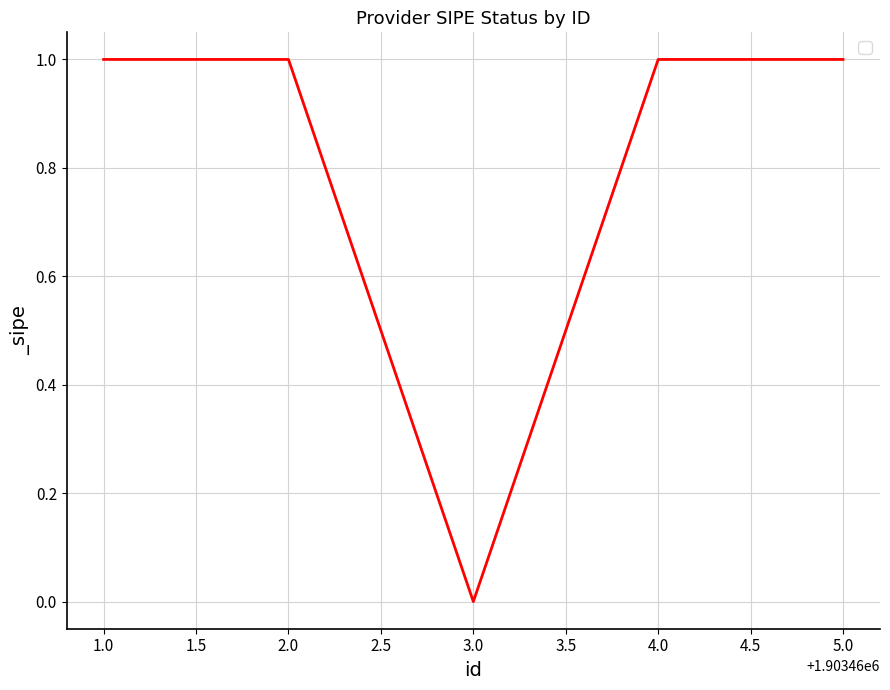

How many interior local valleys (lower than both neighbors) does the data have?

1